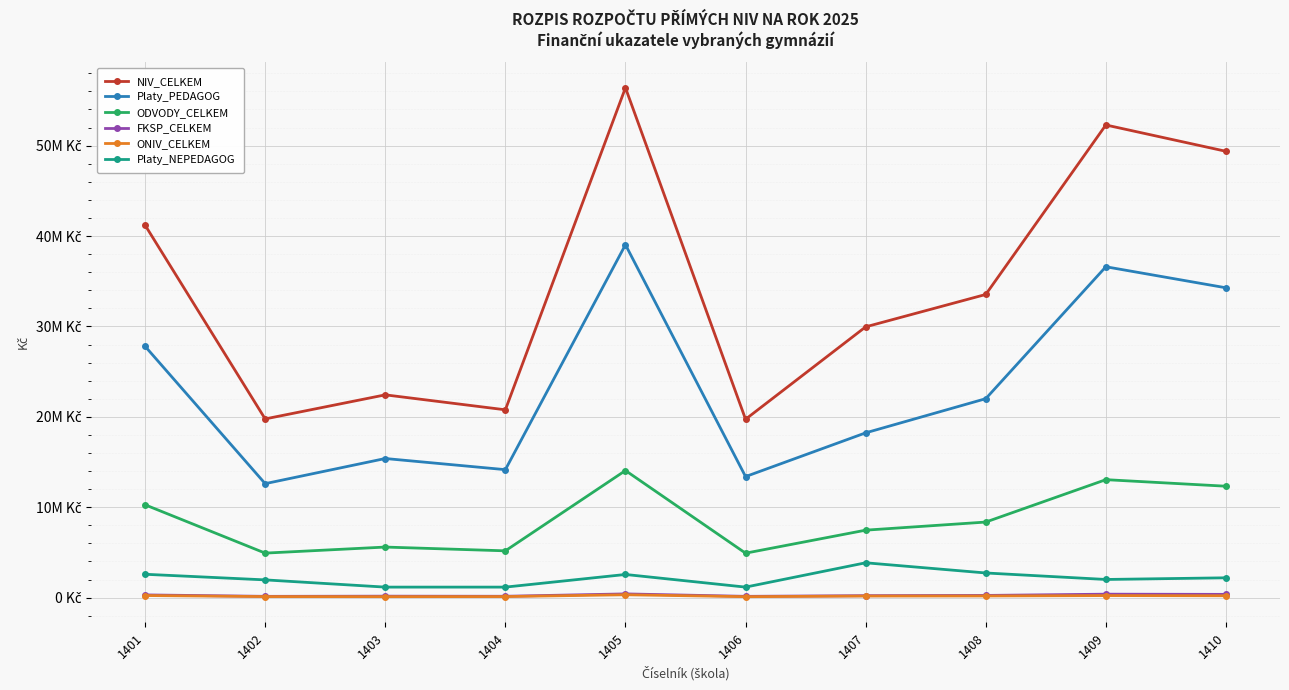

Does the chart display data point markers on the line(s)?

Yes